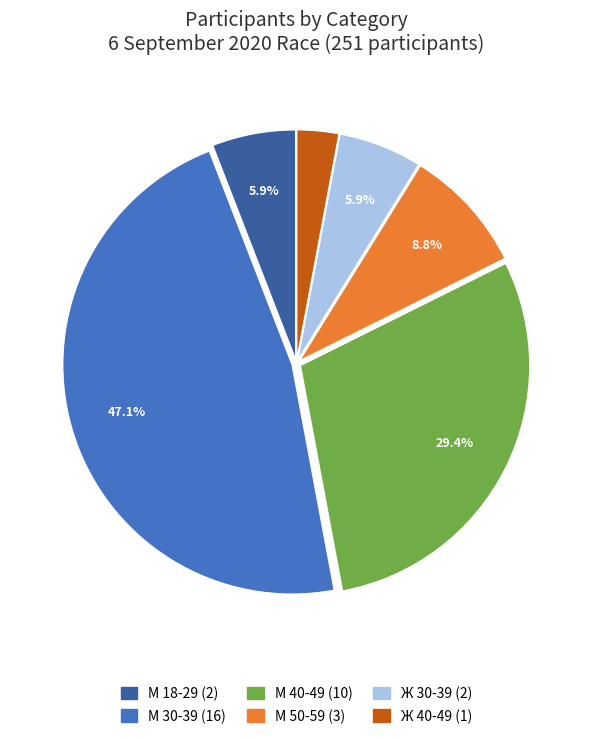

What is the smallest slice in the pie chart?

Ж 40-49